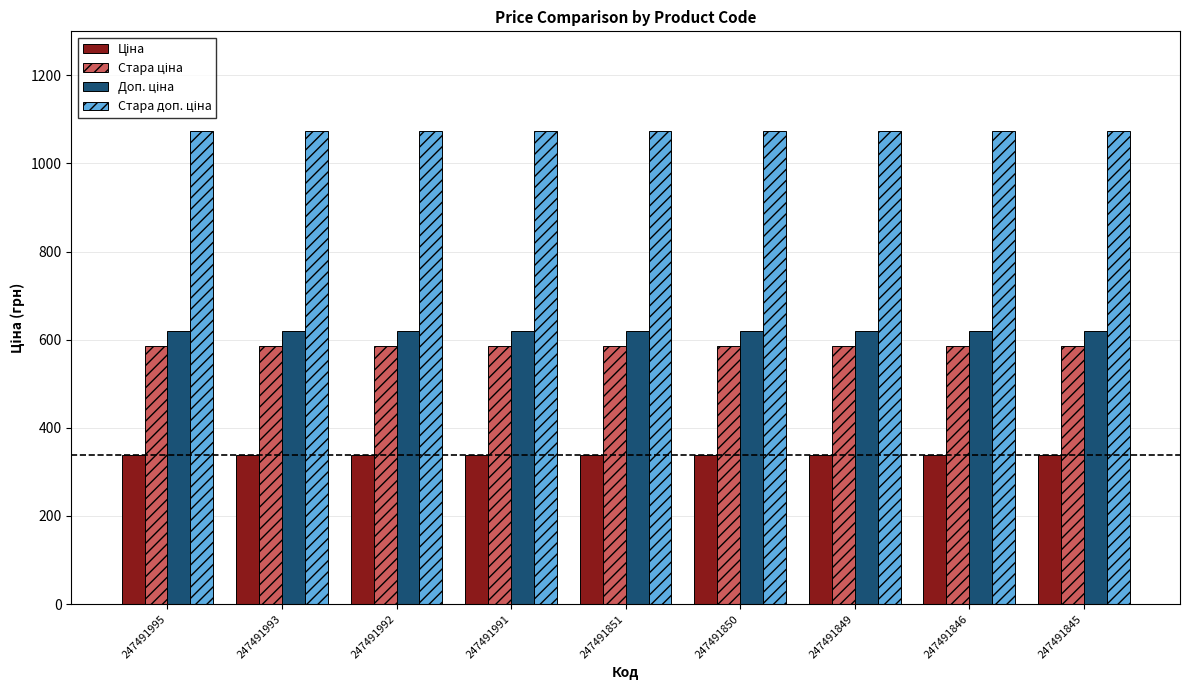

What is the maximum value shown in the chart?

1073.8